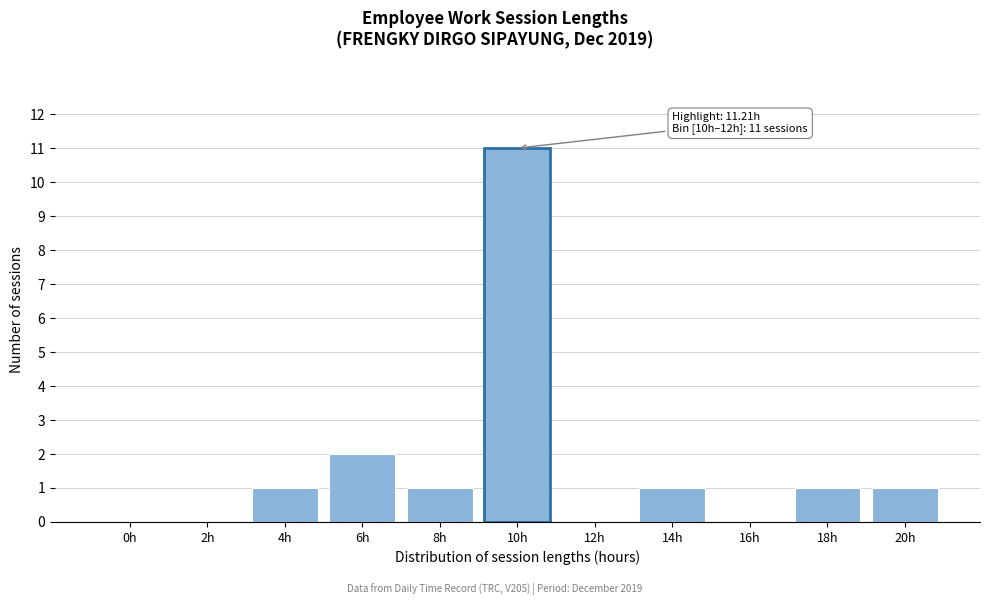

Reading right to left, what are all the values shown in this chart?

20h=1	18h=1	16h=0	14h=1	12h=0	10h=11	8h=1	6h=2	4h=1	2h=0	0h=0